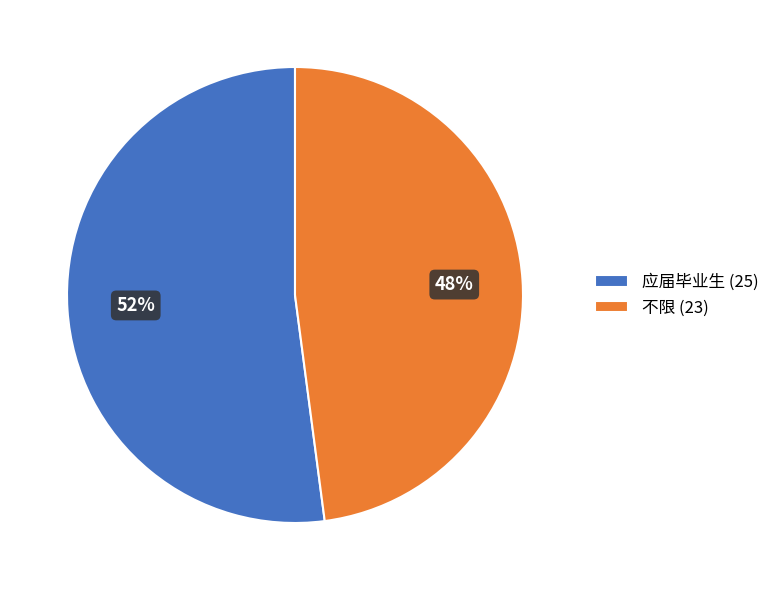

Combined, do 应届毕业生 (25) and 不限 (23) account for over 50%?

Yes